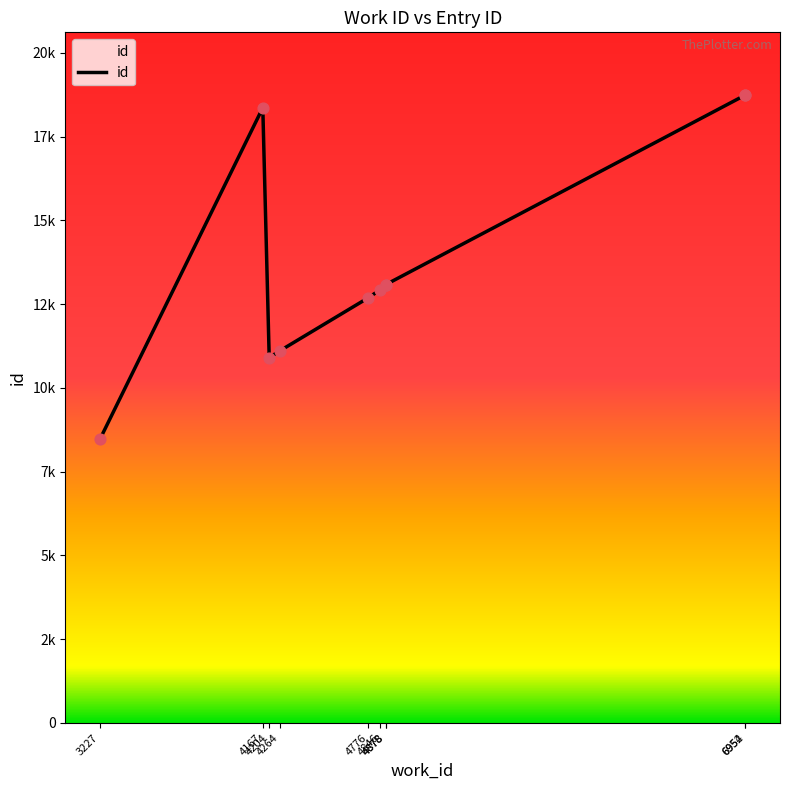

Between 4264 and 3227, which is larger?

4264